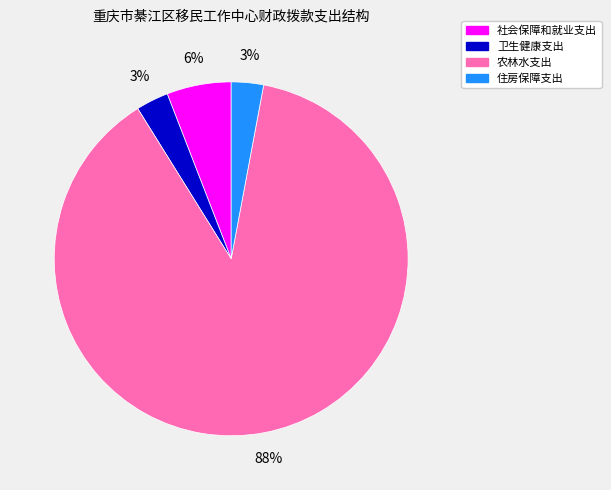

What is the majority slice?

农林水支出